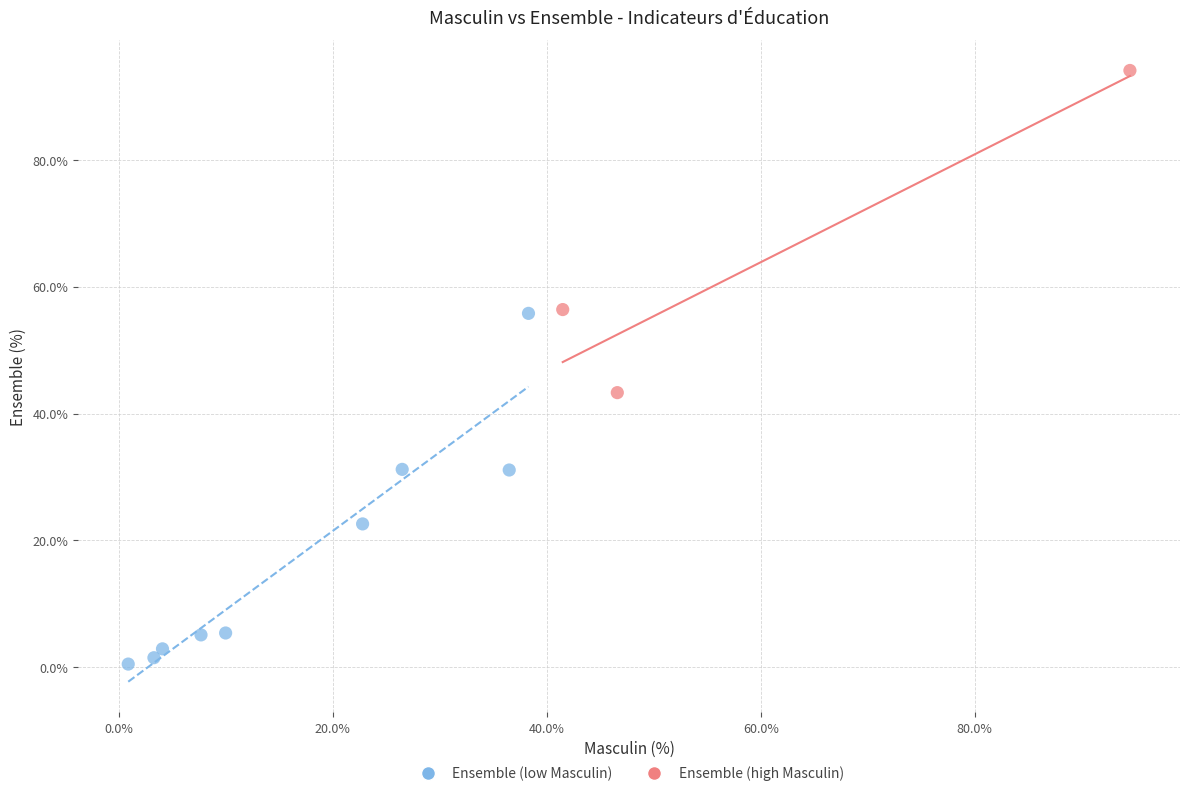

Which series has the largest Y range (max minus min)?

Ensemble (low Masculin)